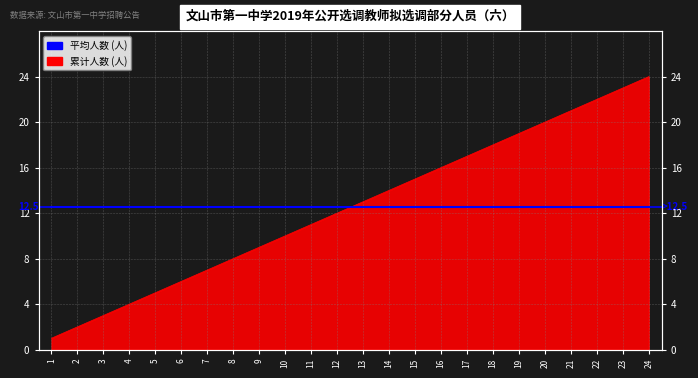

True or false: the data shows 2 at 6.

False